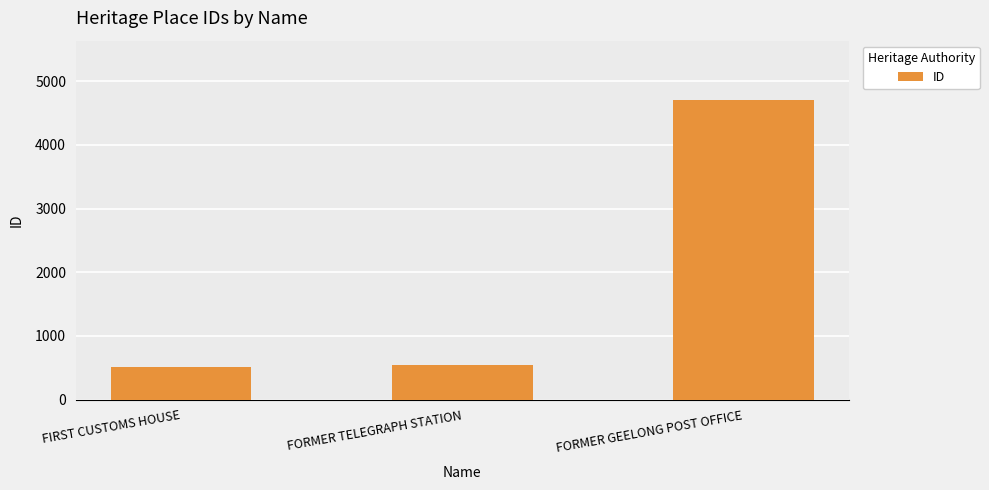

Where is the data nearest to the value 2609?

FORMER TELEGRAPH STATION